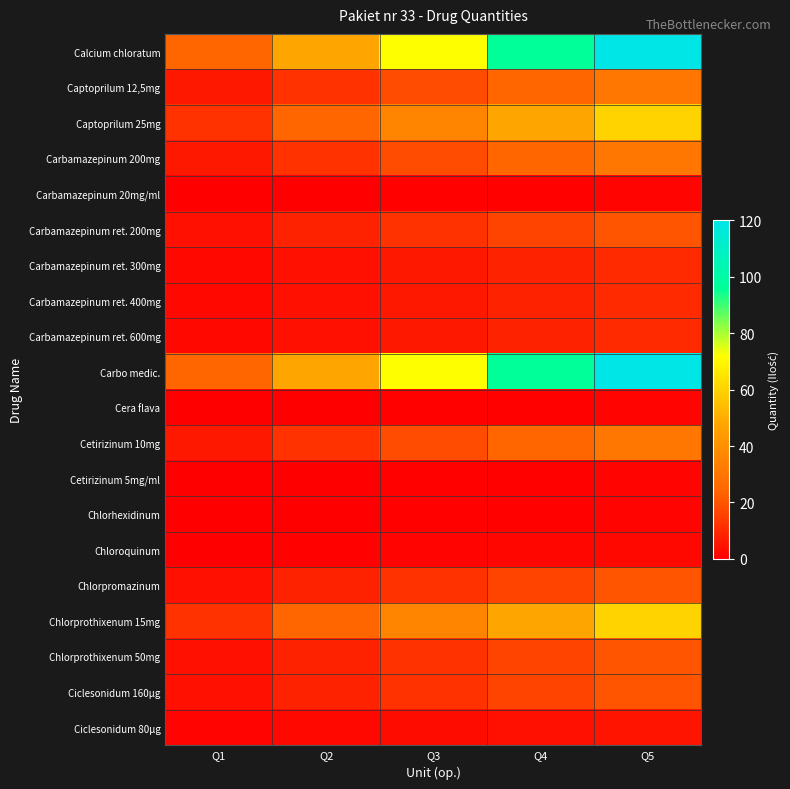

Reading left to right, what are all the values shown in this chart?

Calcium chloratum: Q1=24.0	Q2=48.0	Q3=72.0	Q4=96.0	Q5=120.0
Captoprilum 12,5mg: Q1=6.0	Q2=12.0	Q3=18.0	Q4=24.0	Q5=30.0
Captoprilum 25mg: Q1=12.0	Q2=24.0	Q3=36.0	Q4=48.0	Q5=60.0
Carbamazepinum 200mg: Q1=6.0	Q2=12.0	Q3=18.0	Q4=24.0	Q5=30.0
Carbamazepinum 20mg/ml: Q1=0.2	Q2=0.4	Q3=0.6	Q4=0.8	Q5=1.0
Carbamazepinum ret. 200mg: Q1=4.0	Q2=8.0	Q3=12.0	Q4=16.0	Q5=20.0
Carbamazepinum ret. 300mg: Q1=2.0	Q2=4.0	Q3=6.0	Q4=8.0	Q5=10.0
Carbamazepinum ret. 400mg: Q1=2.0	Q2=4.0	Q3=6.0	Q4=8.0	Q5=10.0
Carbamazepinum ret. 600mg: Q1=2.0	Q2=4.0	Q3=6.0	Q4=8.0	Q5=10.0
Carbo medic.: Q1=24.0	Q2=48.0	Q3=72.0	Q4=96.0	Q5=120.0
Cera flava: Q1=0.2	Q2=0.4	Q3=0.6	Q4=0.8	Q5=1.0
Cetirizinum 10mg: Q1=6.0	Q2=12.0	Q3=18.0	Q4=24.0	Q5=30.0
Cetirizinum 5mg/ml: Q1=0.2	Q2=0.4	Q3=0.6	Q4=0.8	Q5=1.0
Chlorhexidinum: Q1=0.2	Q2=0.4	Q3=0.6	Q4=0.8	Q5=1.0
Chloroquinum: Q1=0.4	Q2=0.8	Q3=1.2	Q4=1.6	Q5=2.0
Chlorpromazinum: Q1=4.0	Q2=8.0	Q3=12.0	Q4=16.0	Q5=20.0
Chlorprothixenum 15mg: Q1=12.0	Q2=24.0	Q3=36.0	Q4=48.0	Q5=60.0
Chlorprothixenum 50mg: Q1=4.0	Q2=8.0	Q3=12.0	Q4=16.0	Q5=20.0
Ciclesonidum 160µg: Q1=4.0	Q2=8.0	Q3=12.0	Q4=16.0	Q5=20.0
Ciclesonidum 80µg: Q1=1.0	Q2=2.0	Q3=3.0	Q4=4.0	Q5=5.0